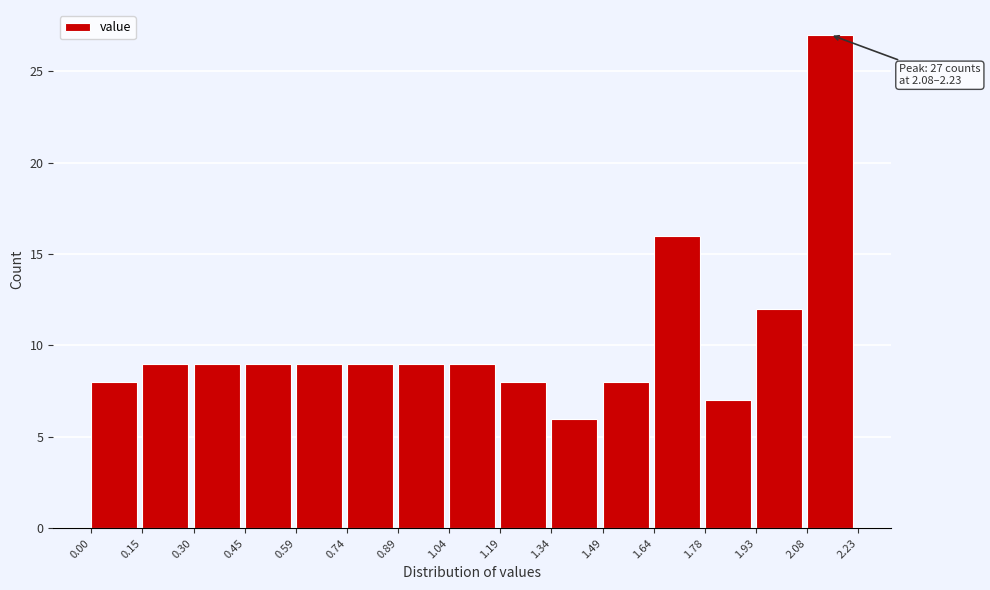

Which range on the x-axis has the tallest bar?

2.08 to 2.23